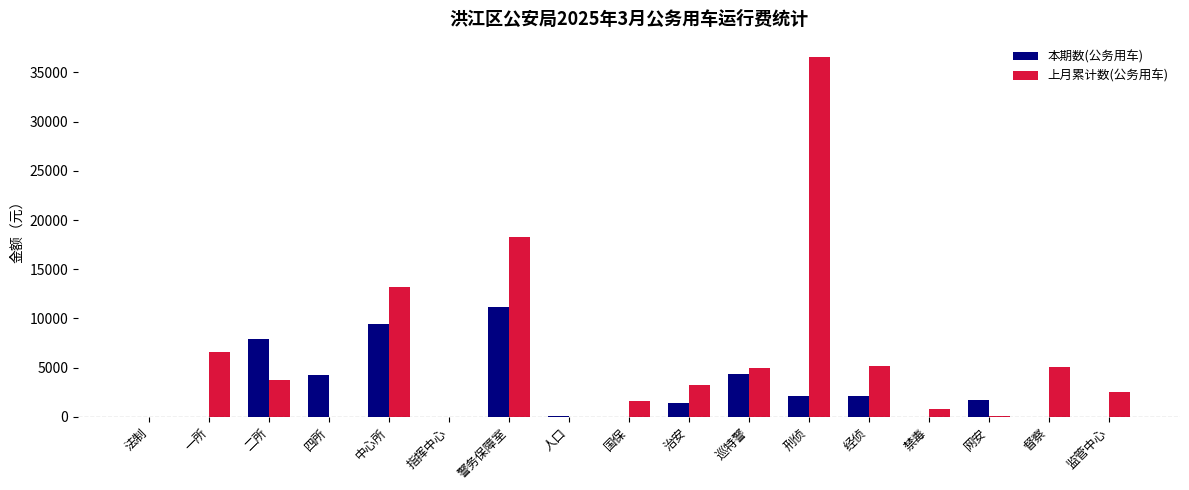

Between 人口 and 经侦, which series saw the biggest shift?

上月累计数(公务用车)